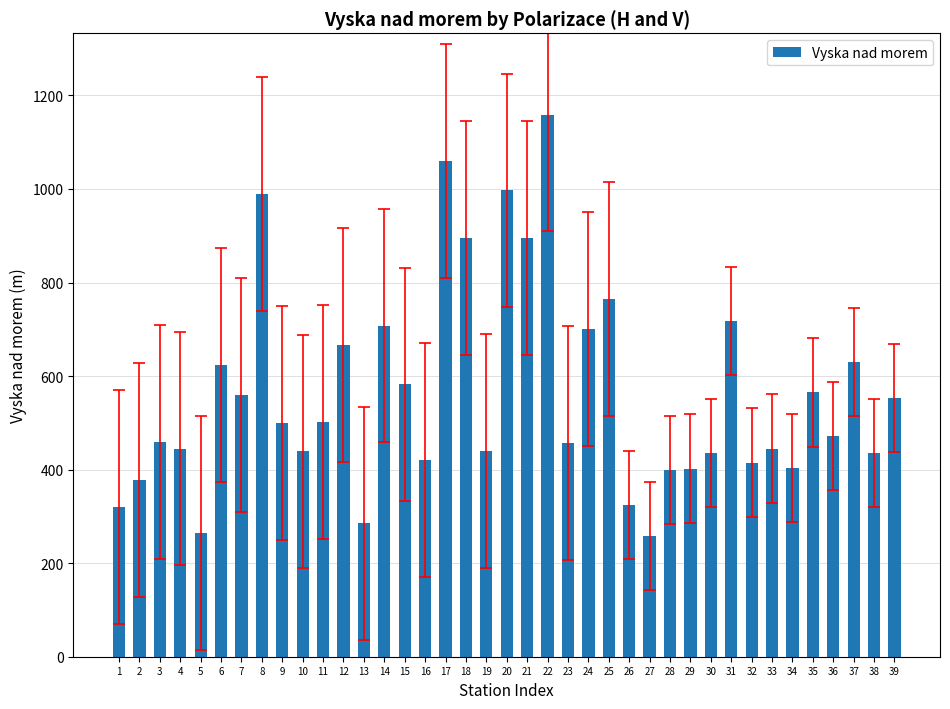

What is the change in value from 6 to 19?

-183